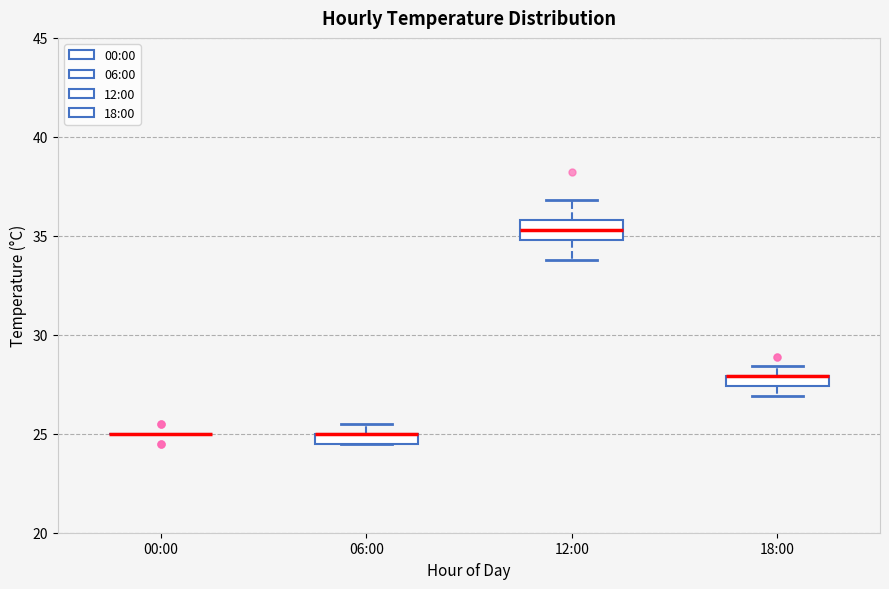

Where is the upper edge of the box for 18:00 on the y-axis? The values are not printed on the chart, so give them approximately, as read against the axis.

28.0